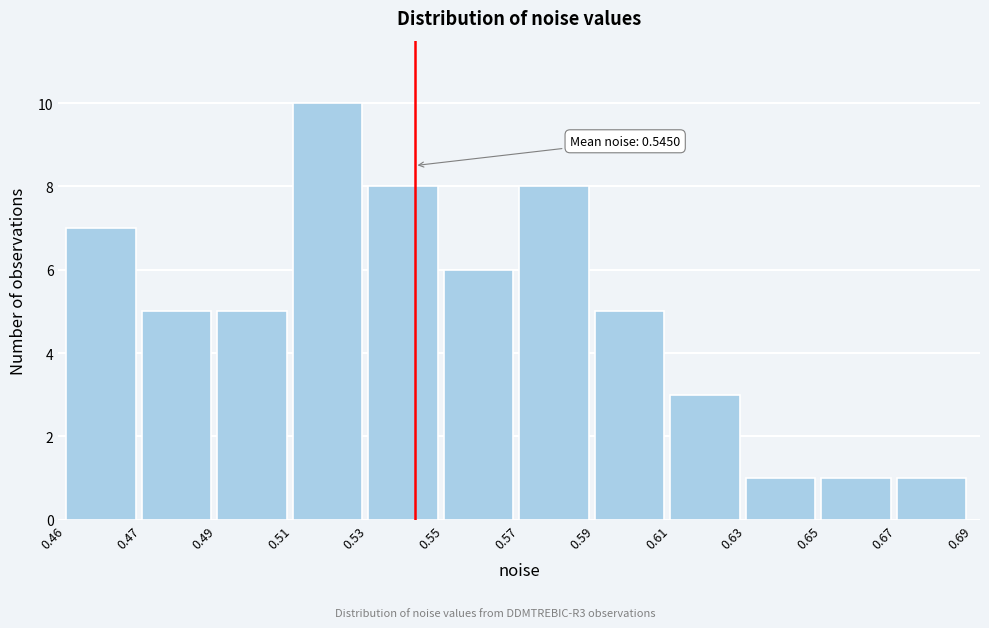

Reading left to right, extract all data points from this chart.

0.46=7	0.47=5	0.49=5	0.51=10	0.53=8	0.55=6	0.57=8	0.59=5	0.61=3	0.63=1	0.65=1	0.67=1